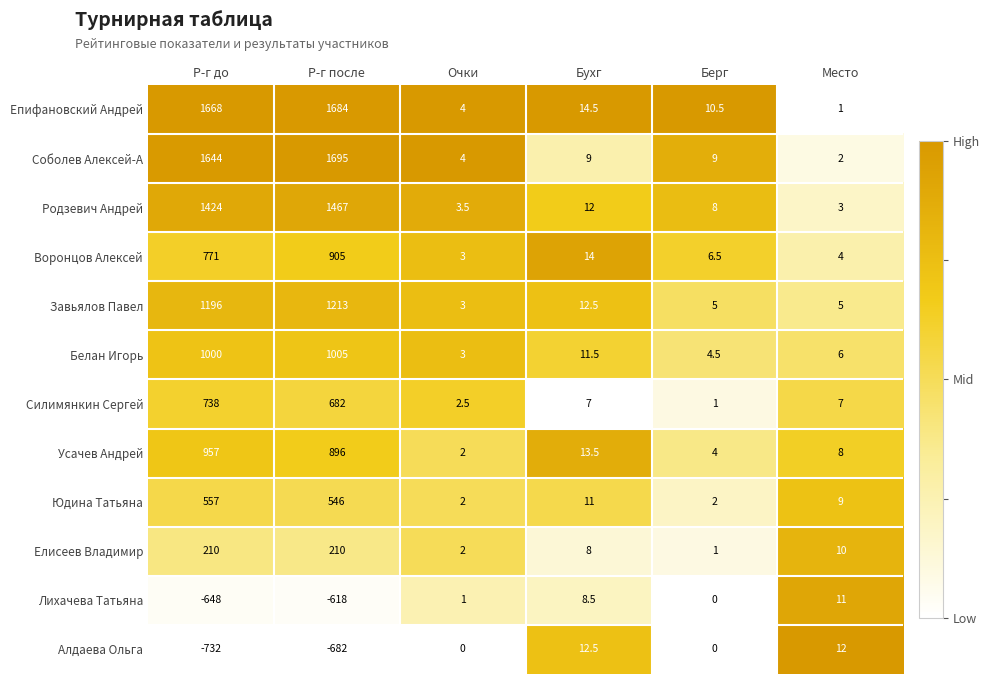

Which series changed the most between Р-г до and Р-г после?

Воронцов Алексей